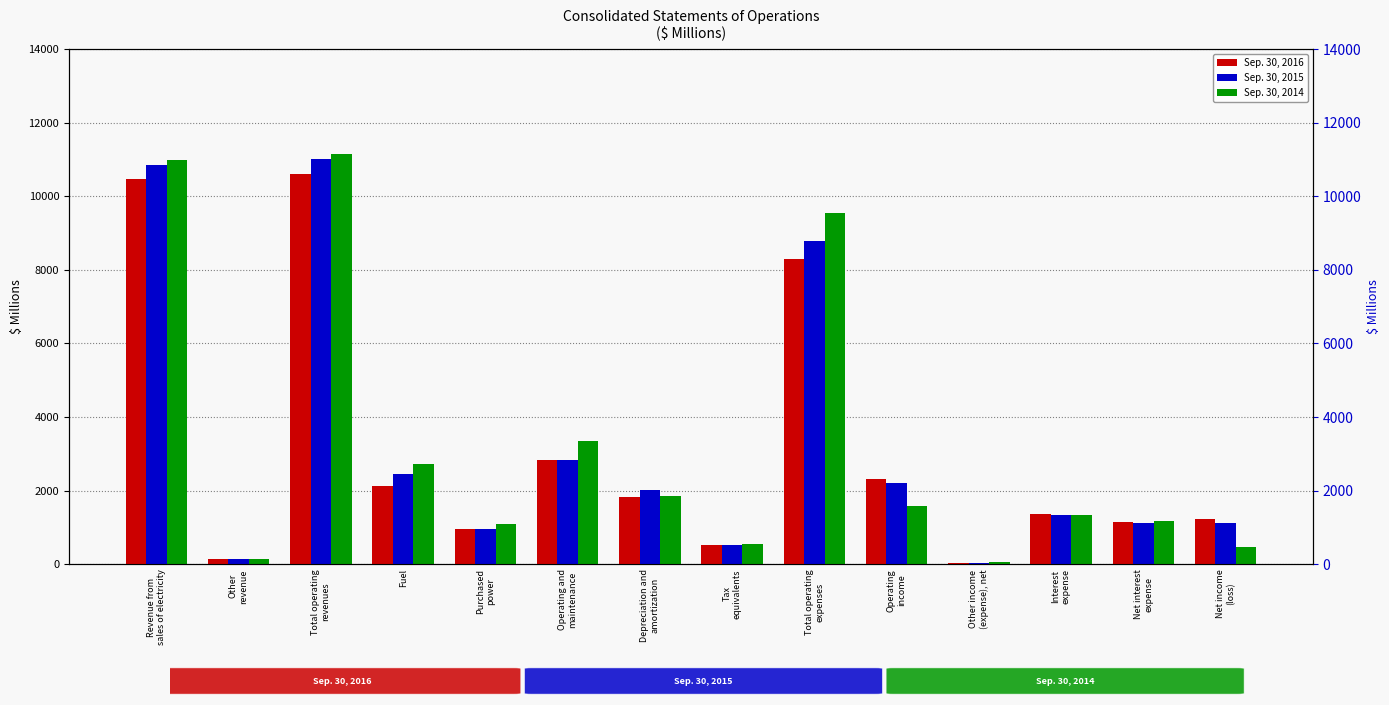

Does the chart contain any negative values?

No